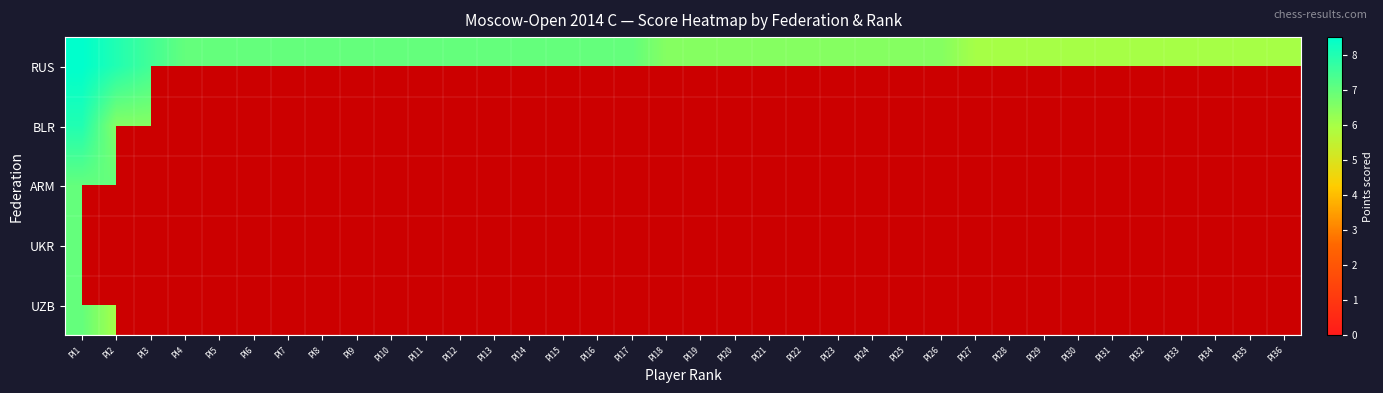

What is the maximum value for UKR?

7.0